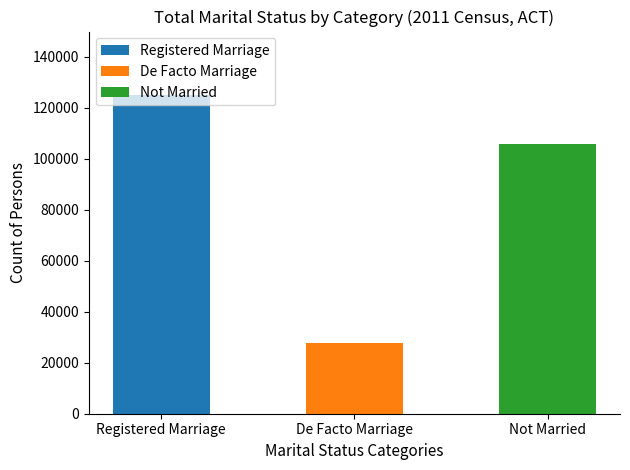

Which series has the widest spread of values?

Registered Marriage